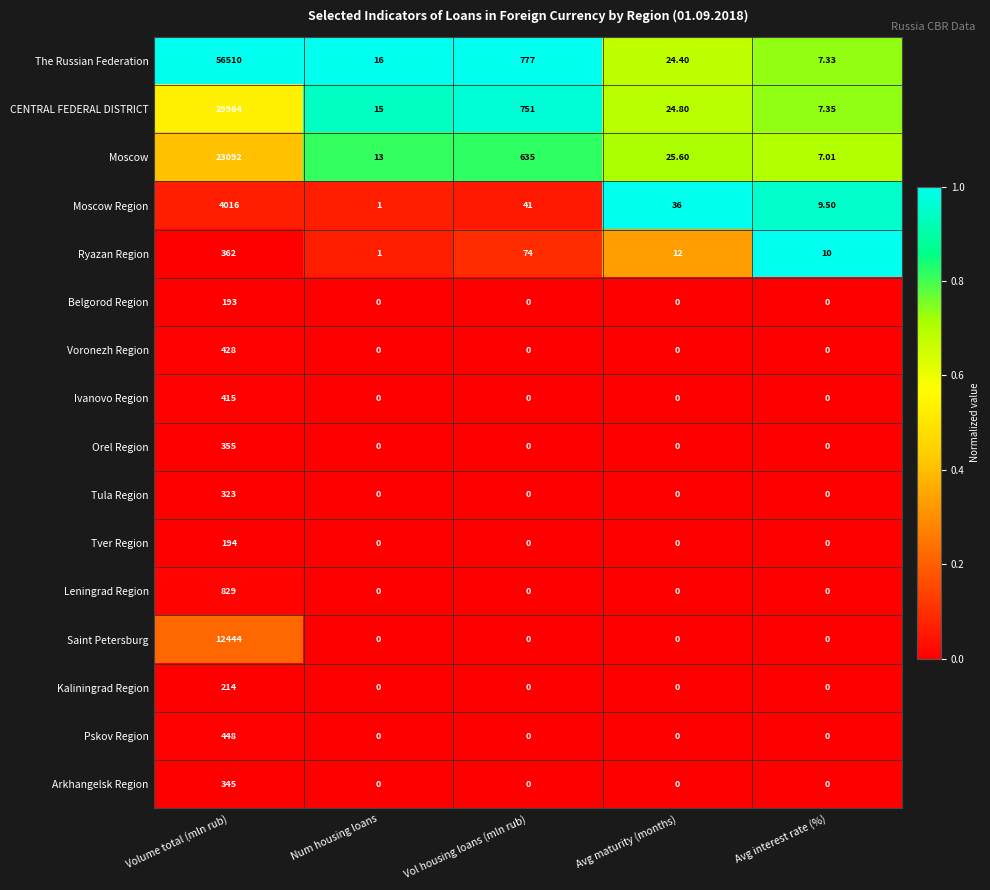

How many data points does each series have?

5